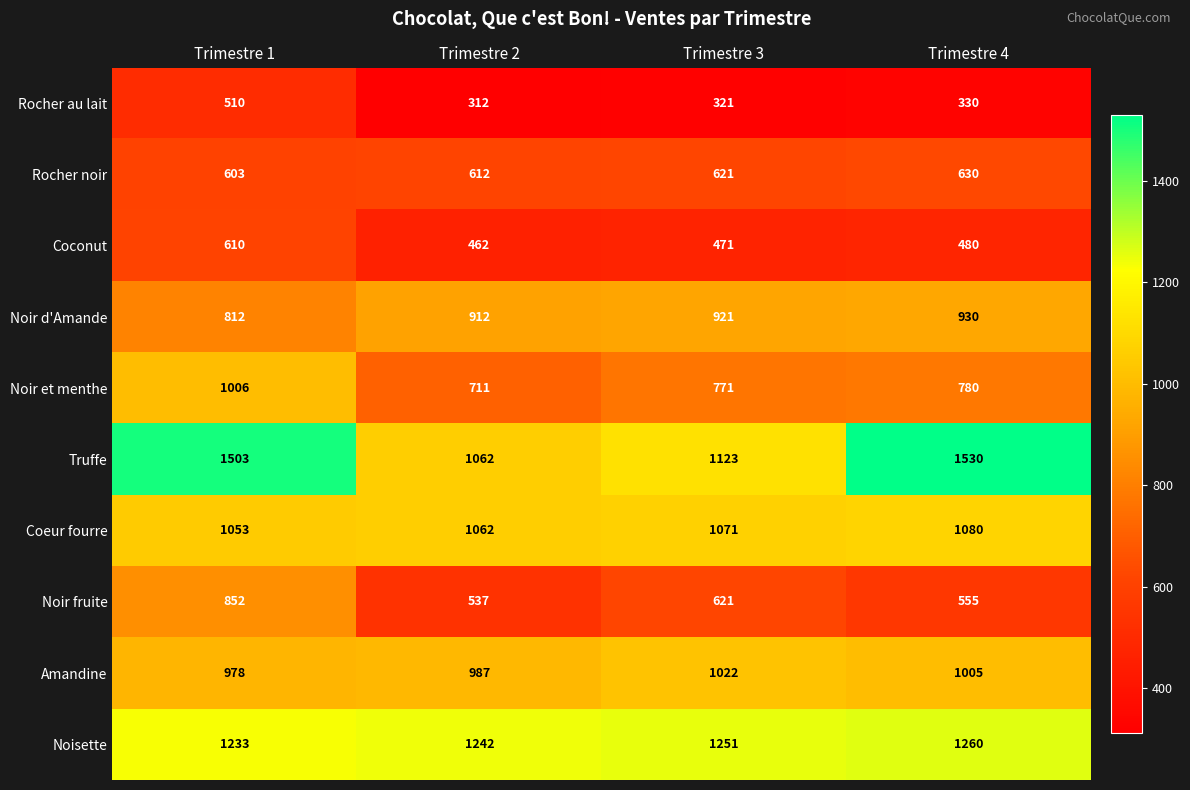

Rank the series by their maximum value, from highest to lowest.

Truffe, Noisette, Coeur fourre, Amandine, Noir et menthe, Noir d'Amande, Noir fruite, Rocher noir, Coconut, Rocher au lait